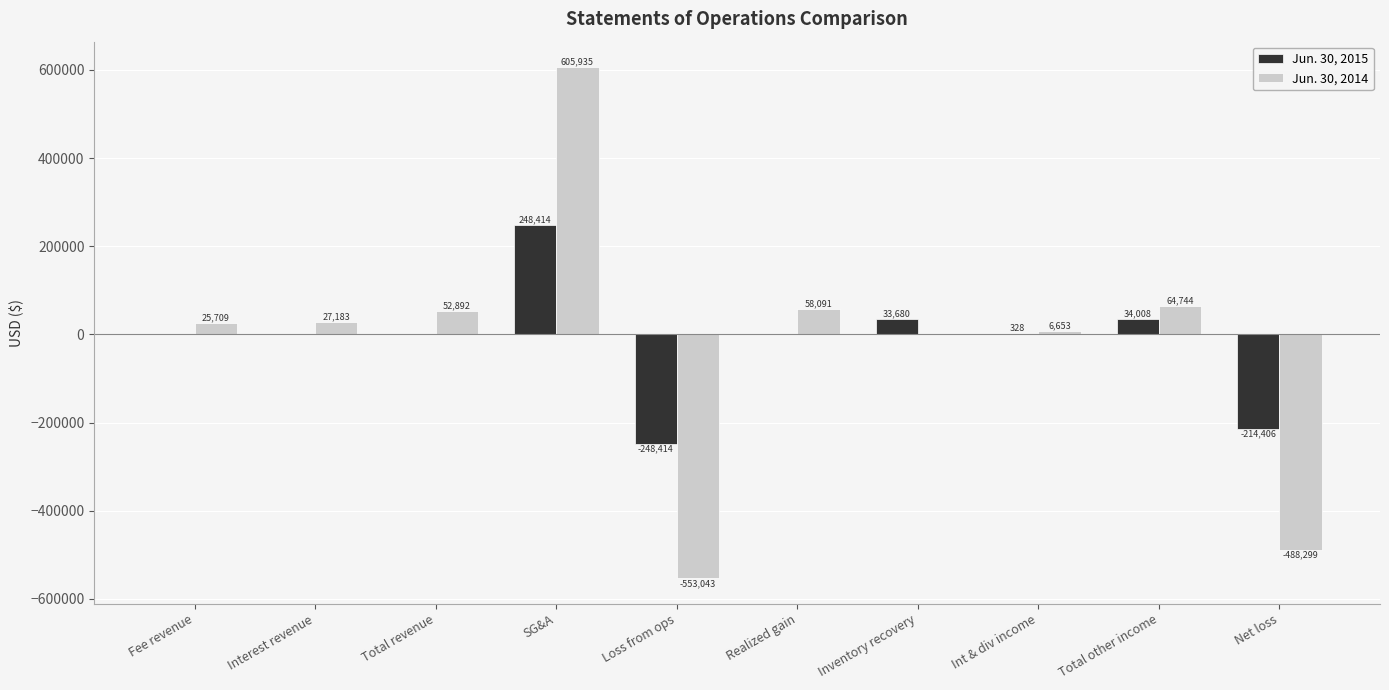

What is the sum of the Jun. 30, 2014 values at Int & div income and Total revenue?

59545